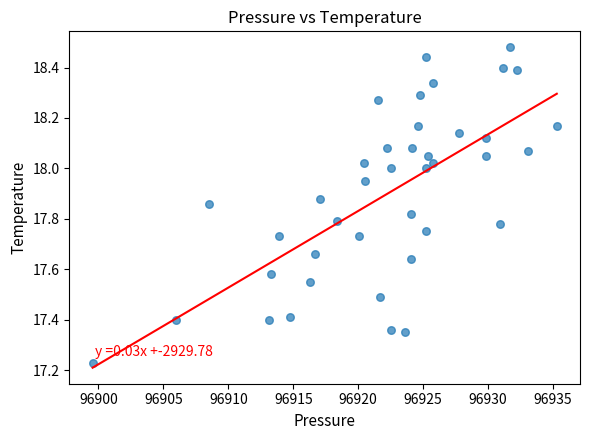

What is the range of X values (max minus min)?

35.7